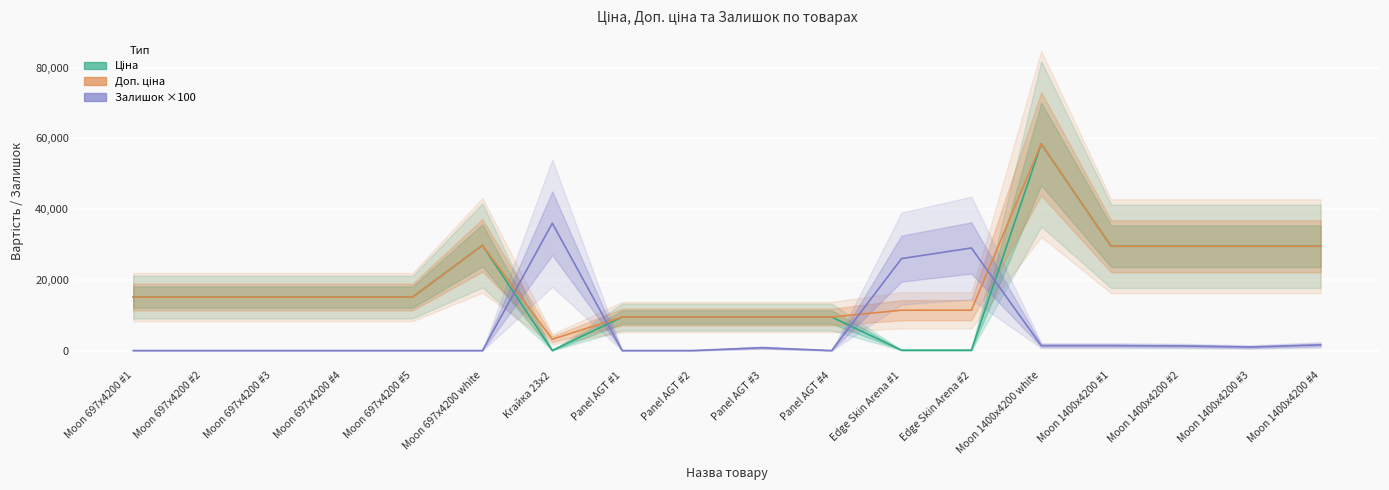

In Доп. ціна, how many points are higher than both neighbors (excluding endpoints)?

2